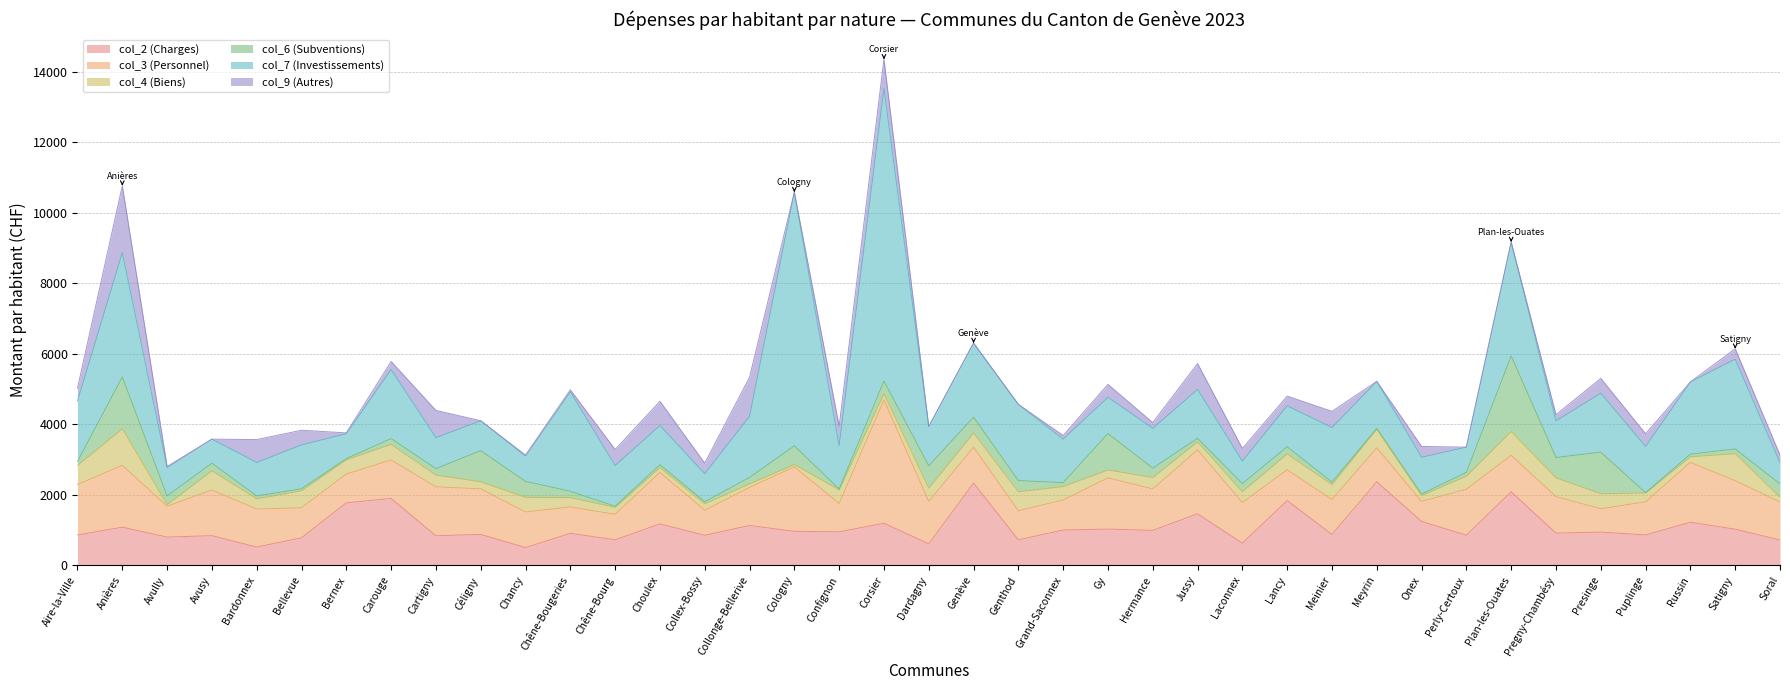

Reading left to right, list all the values displayed in this chart.

col_2: 857.8	1080.7	800.0	839.5	516.4	778.8	1771.3	1895.3	837.4	874.9	501.6	905.7	722.9	1173.8	849.6	1127.8	963.2	948.7	1192.4	608.5	2330.3	722.6	999.5	1026.1	989.8	1460.2	626.5	1835.9	872.6	2367.4	1244.3	853.4	2083.2	912.0	940.7	860.7	1220.8	1022.4	718.2
col_3: 1430.6	1754.5	875.4	1295.6	1077.3	851.9	816.3	1092.8	1385.9	1293.2	1010.2	750.0	722.2	1459.1	712.0	1080.6	1829.5	804.9	3495.1	1203.0	1018.0	823.8	852.8	1453.1	1173.6	1813.1	1153.5	873.0	990.0	963.6	567.4	1302.6	1034.7	1036.4	662.1	939.6	1696.9	1376.4	1076.8
col_4: 541.9	1037.7	45.5	543.9	291.4	483.3	404.7	439.7	336.0	200.0	414.5	264.8	197.2	137.9	183.4	99.8	62.9	382.6	179.1	377.2	404.3	538.0	380.8	223.6	326.7	228.8	307.7	449.6	425.6	528.6	166.6	372.8	677.0	531.1	426.7	249.0	159.2	768.2	137.2
col_6: 111.5	1467.6	245.8	216.2	83.4	55.0	33.3	164.7	181.5	882.4	452.1	178.9	30.1	81.7	58.4	182.2	531.3	24.4	359.7	633.0	446.3	318.1	109.3	1034.3	263.8	99.2	228.8	202.3	71.2	22.1	42.4	106.6	2142.6	577.0	1178.0	7.3	74.9	131.8	377.1
col_7: 1719.8	3525.3	803.4	681.6	948.1	1245.7	705.9	1958.4	877.7	849.0	718.1	2821.4	1156.8	1111.3	795.1	1733.7	7194.4	1229.0	8298.8	1113.5	2102.3	2160.9	1234.7	1027.5	1131.4	1385.5	637.9	1162.3	1544.8	1334.5	1042.0	714.9	3229.0	1037.9	1674.7	1312.2	2048.1	2545.2	599.0
col_9: 360.2	1899.3	32.1	0.0	648.1	414.9	23.7	229.2	772.9	0.0	28.1	55.8	454.9	686.3	297.1	1109.5	0.0	554.0	824.7	0.0	0.0	0.0	105.2	365.4	160.1	735.1	356.9	274.2	461.0	0.0	307.3	0.0	0.0	176.9	417.4	359.8	0.0	297.6	217.7